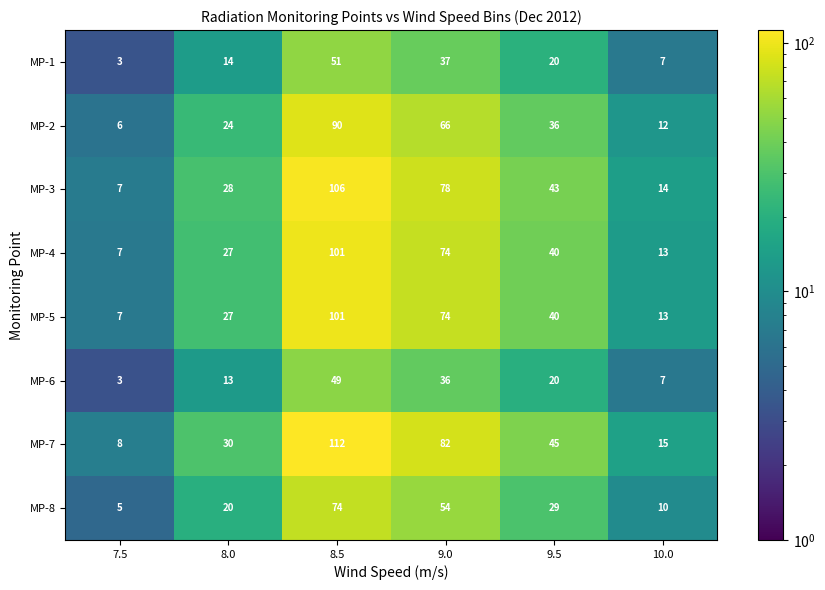

Is the value of MP-7 at 8.0 greater than the value of MP-2 at 10.0?

Yes